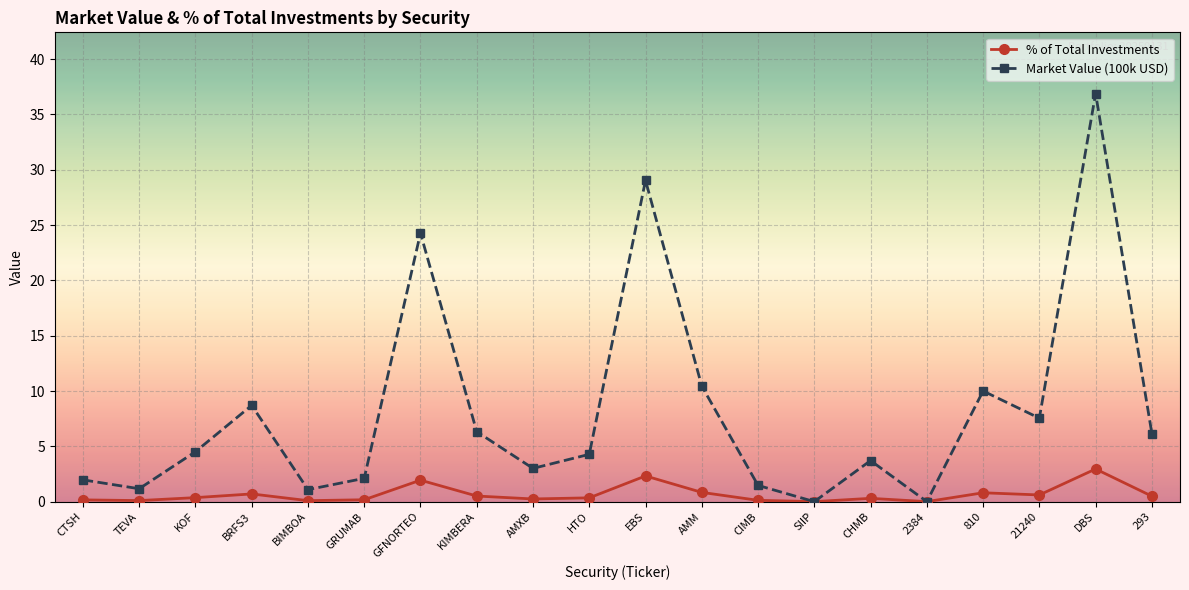

What is the label of the 17th point from the left?

810